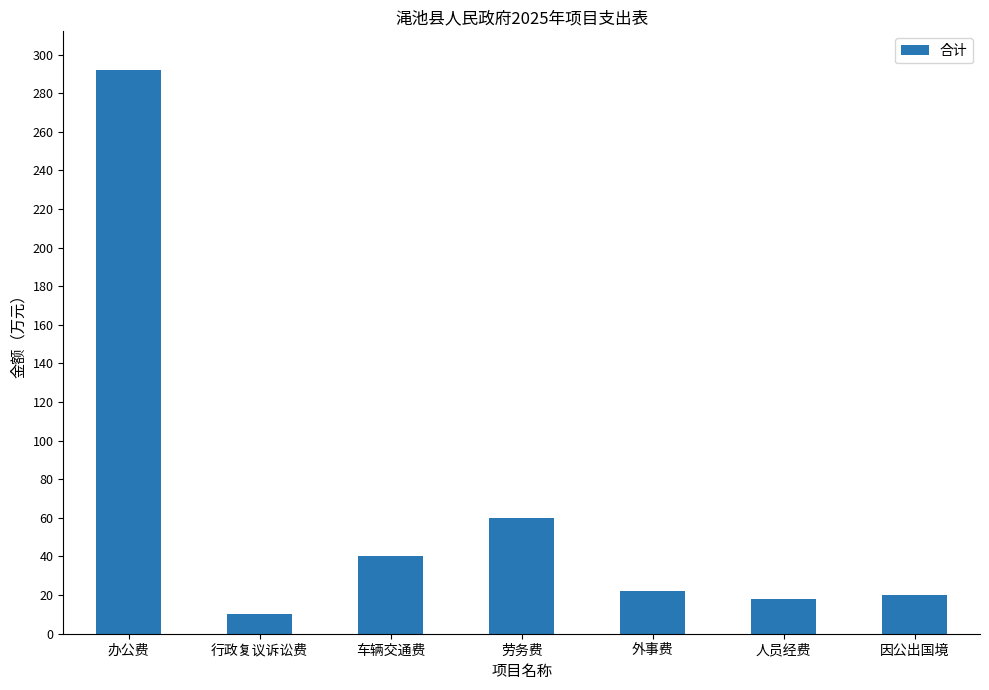

The chart shows a value of 18 at 人员经费. True or false?

True